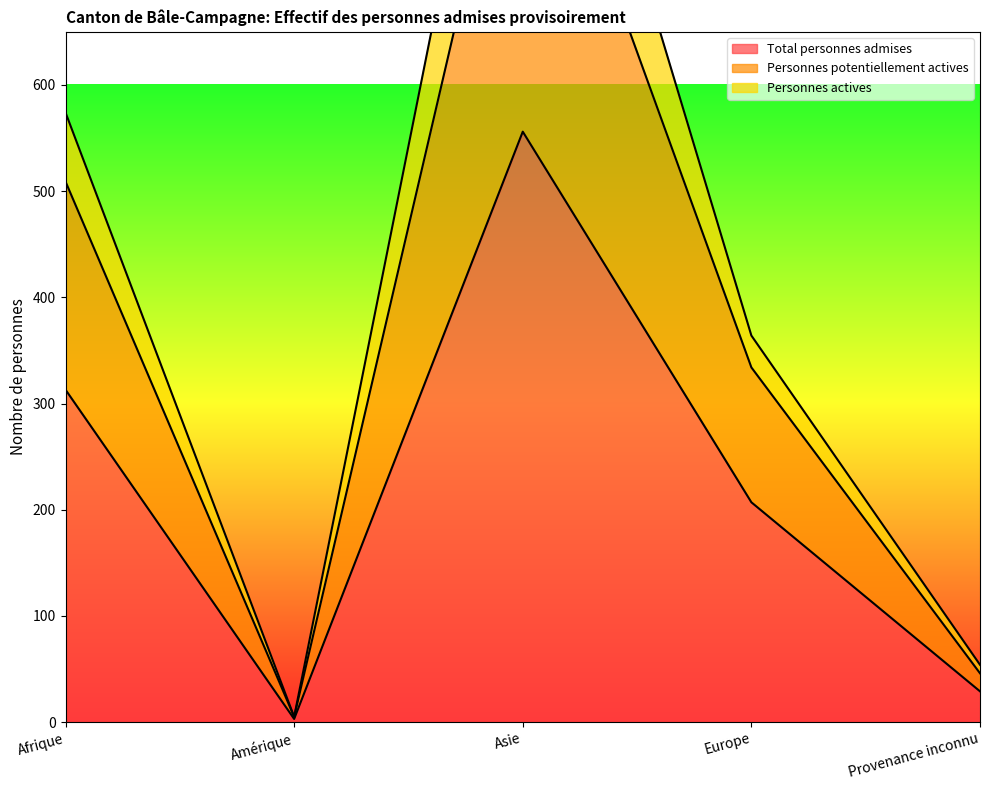

Rank the categories by Total personnes admises value from lowest to highest.

Amérique, Provenance inconnu, Europe, Afrique, Asie